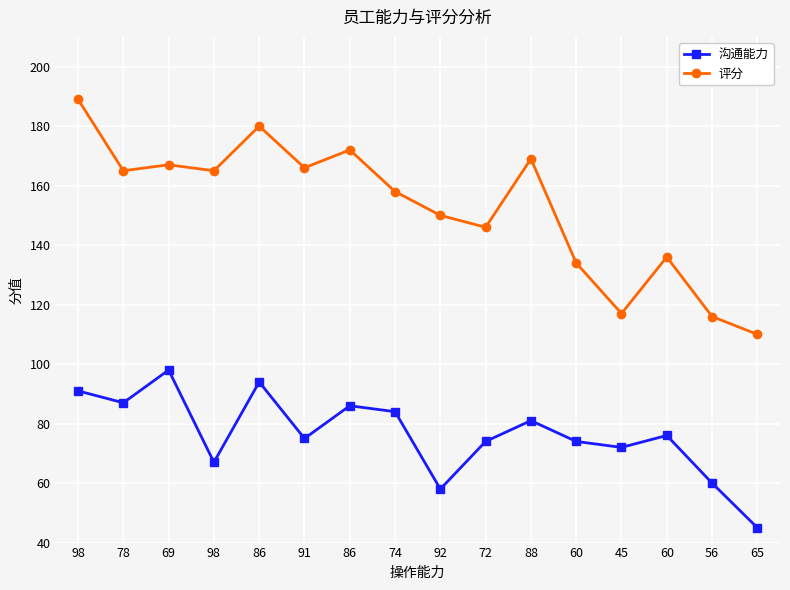

What is the sum of the 沟通能力 values at 74 and 78?

171